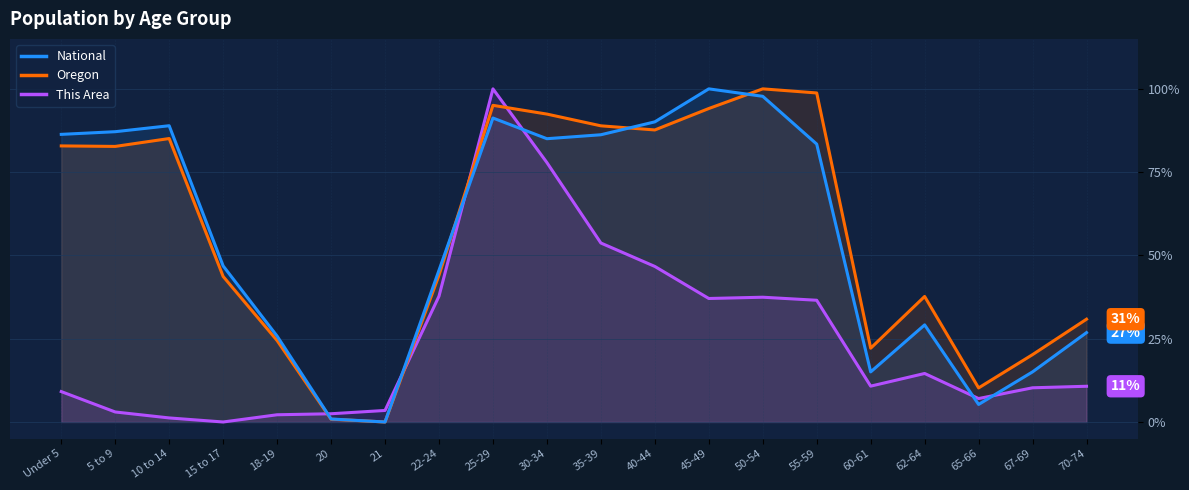

What is the difference between the highest and lowest values at 10 to 14?

87.7